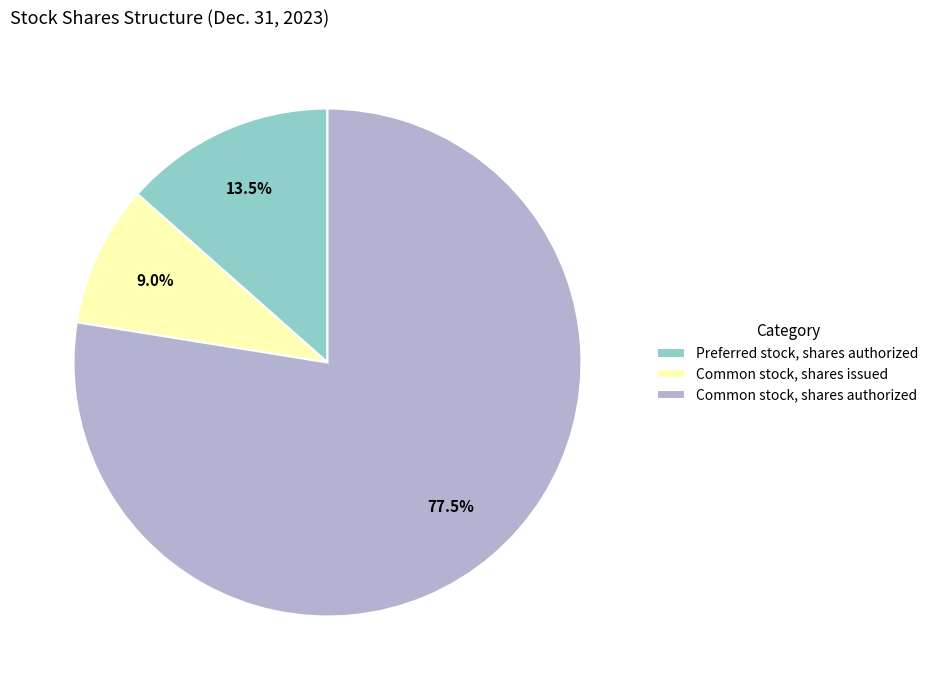

Combined, do Preferred stock, shares authorized and Common stock, shares authorized account for over 50%?

Yes